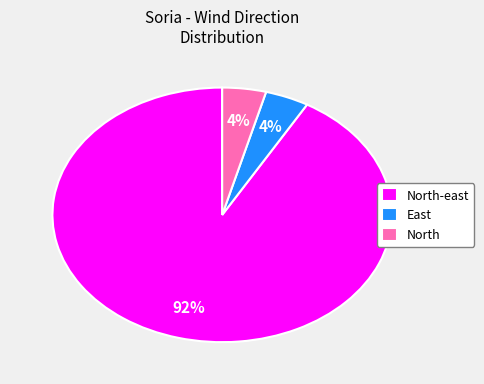

Which category has the biggest portion of the pie?

North-east